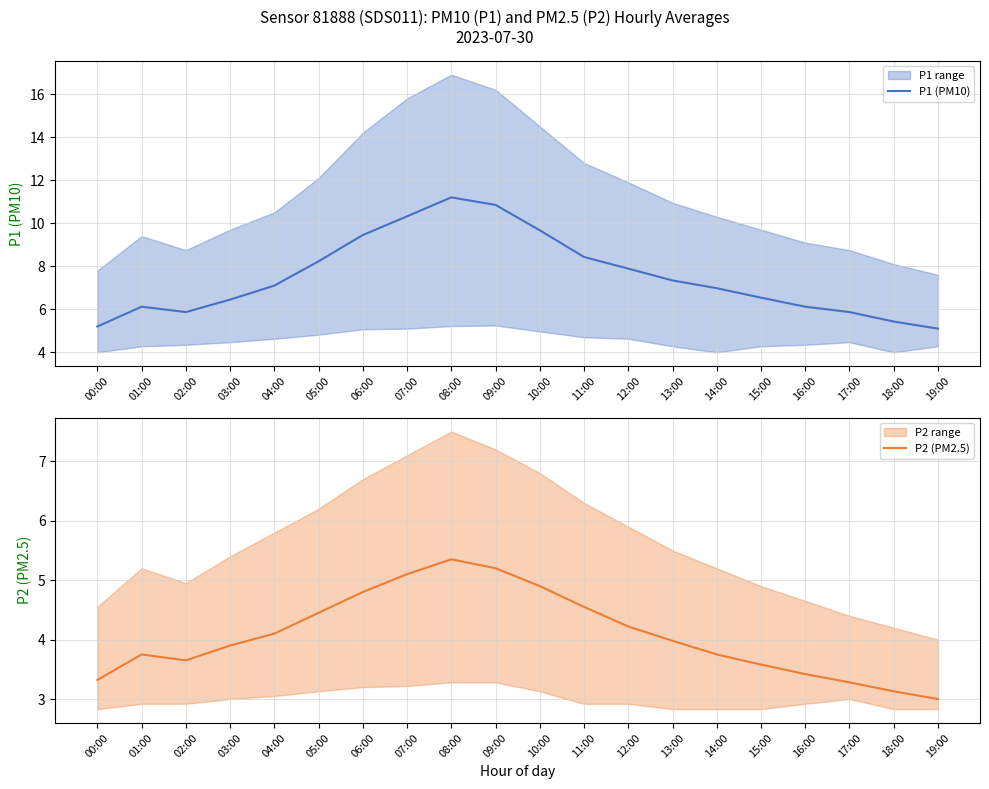

True or false: P1 (PM10) has more than 2 interior local peaks.

False